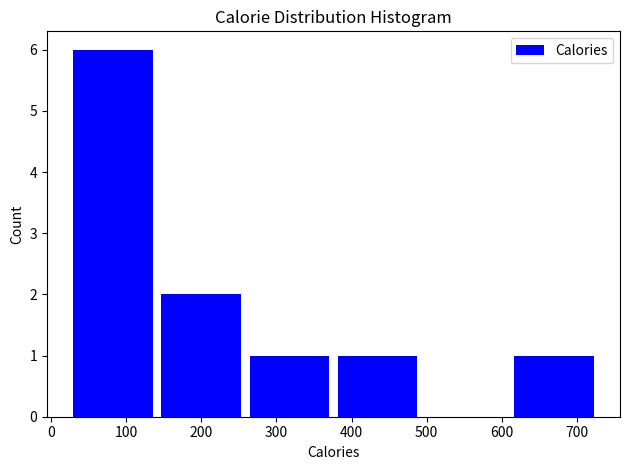

Reading left to right, list every bar in this chart as the range it spans on the x-axis followed by its height. Neither the bar edges nor the heights are printed on the chart, so give them approximately, as read against the axes.

30 to 150: 6
150 to 260: 2
260 to 380: 1
380 to 500: 1
500 to 620: 0
620 to 730: 1